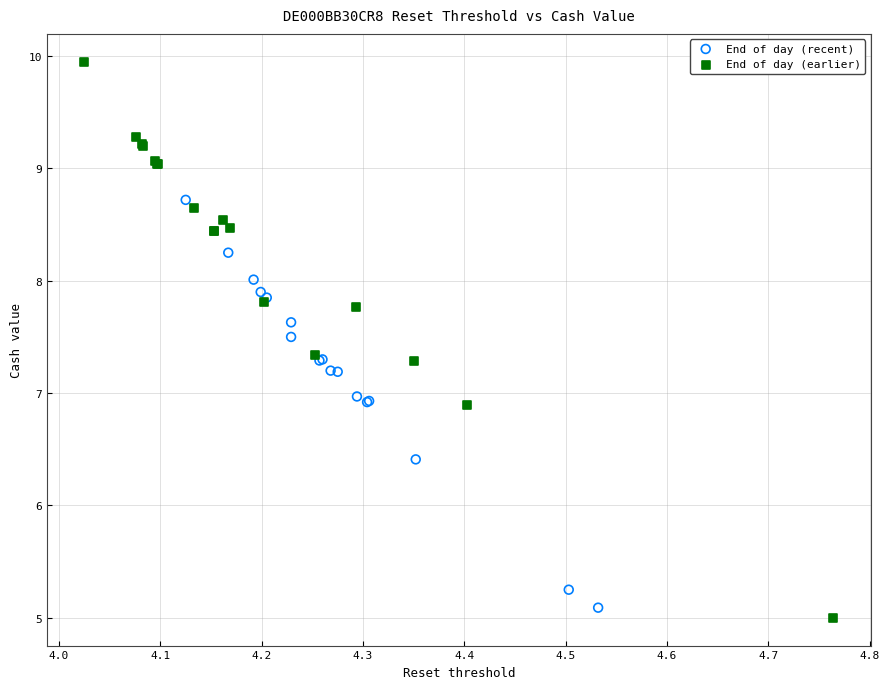

What are all the series names shown in the legend?

End of day (recent), End of day (earlier)